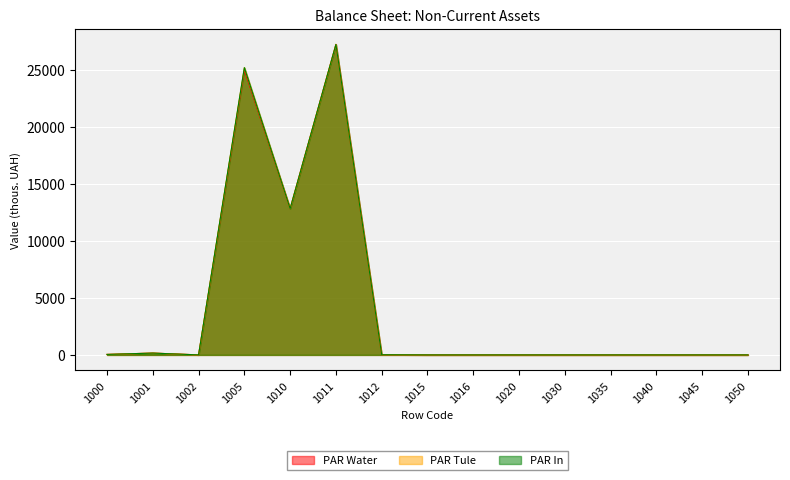

Which has a higher value, 1001 or 1012?

1001